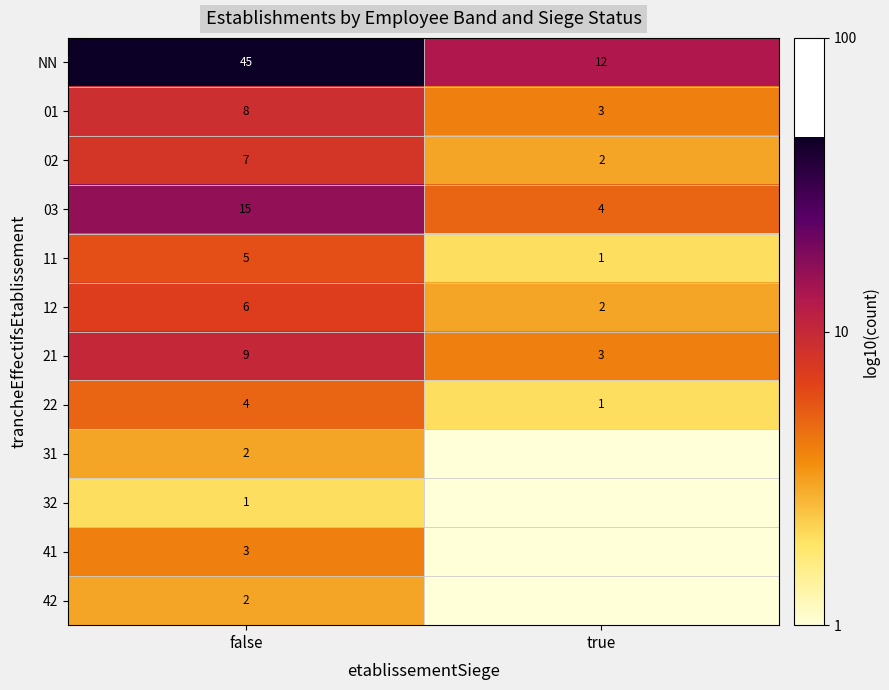

What is the difference between the highest and lowest values at false?

44